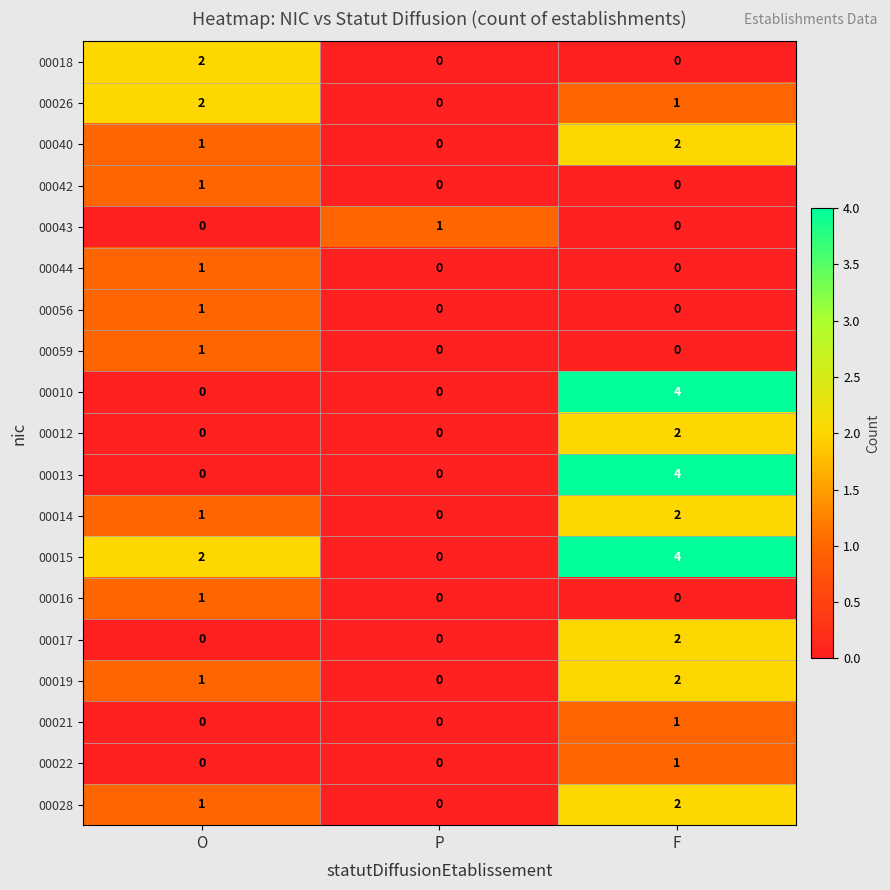

Which series has the largest total across all categories?

00015